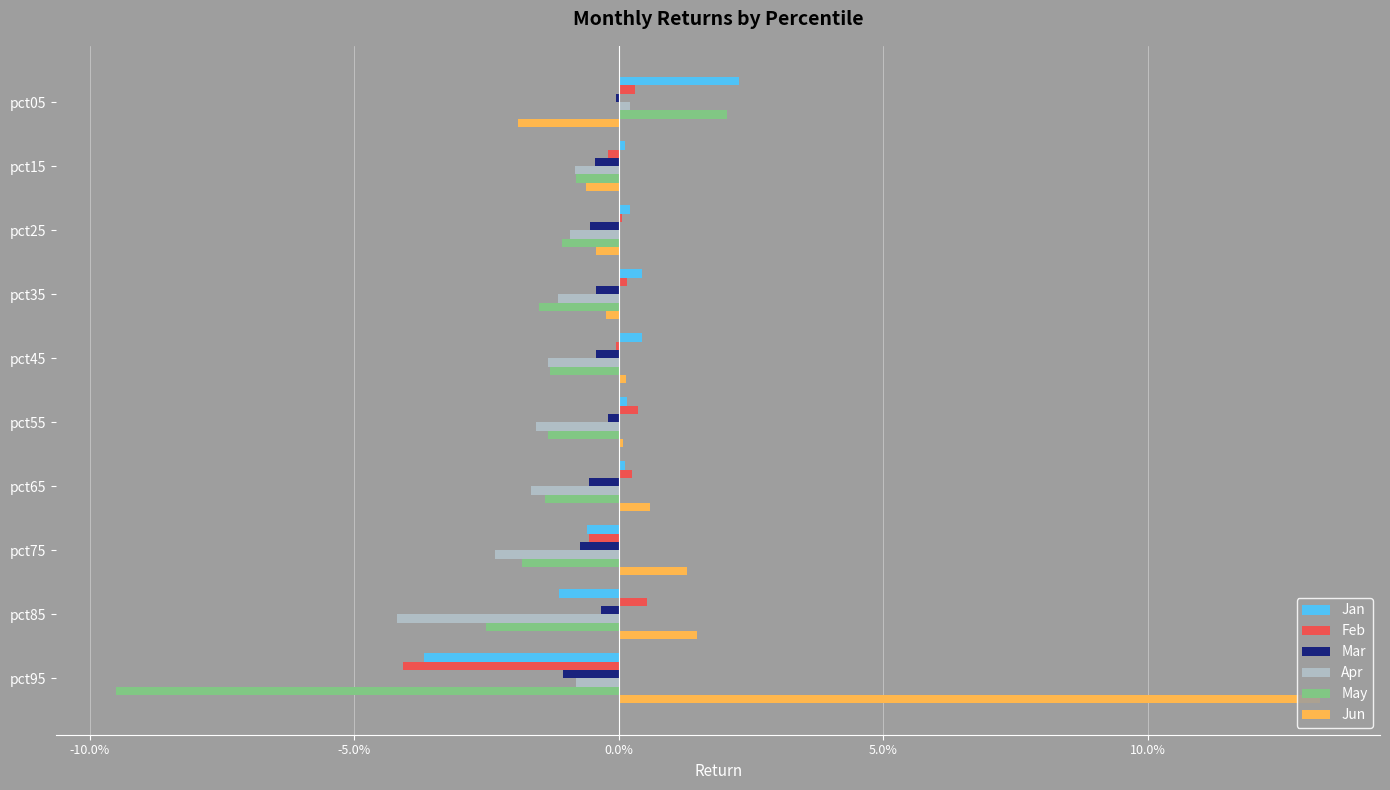

What are all the series names shown in the legend?

Jan, Feb, Mar, Apr, May, Jun